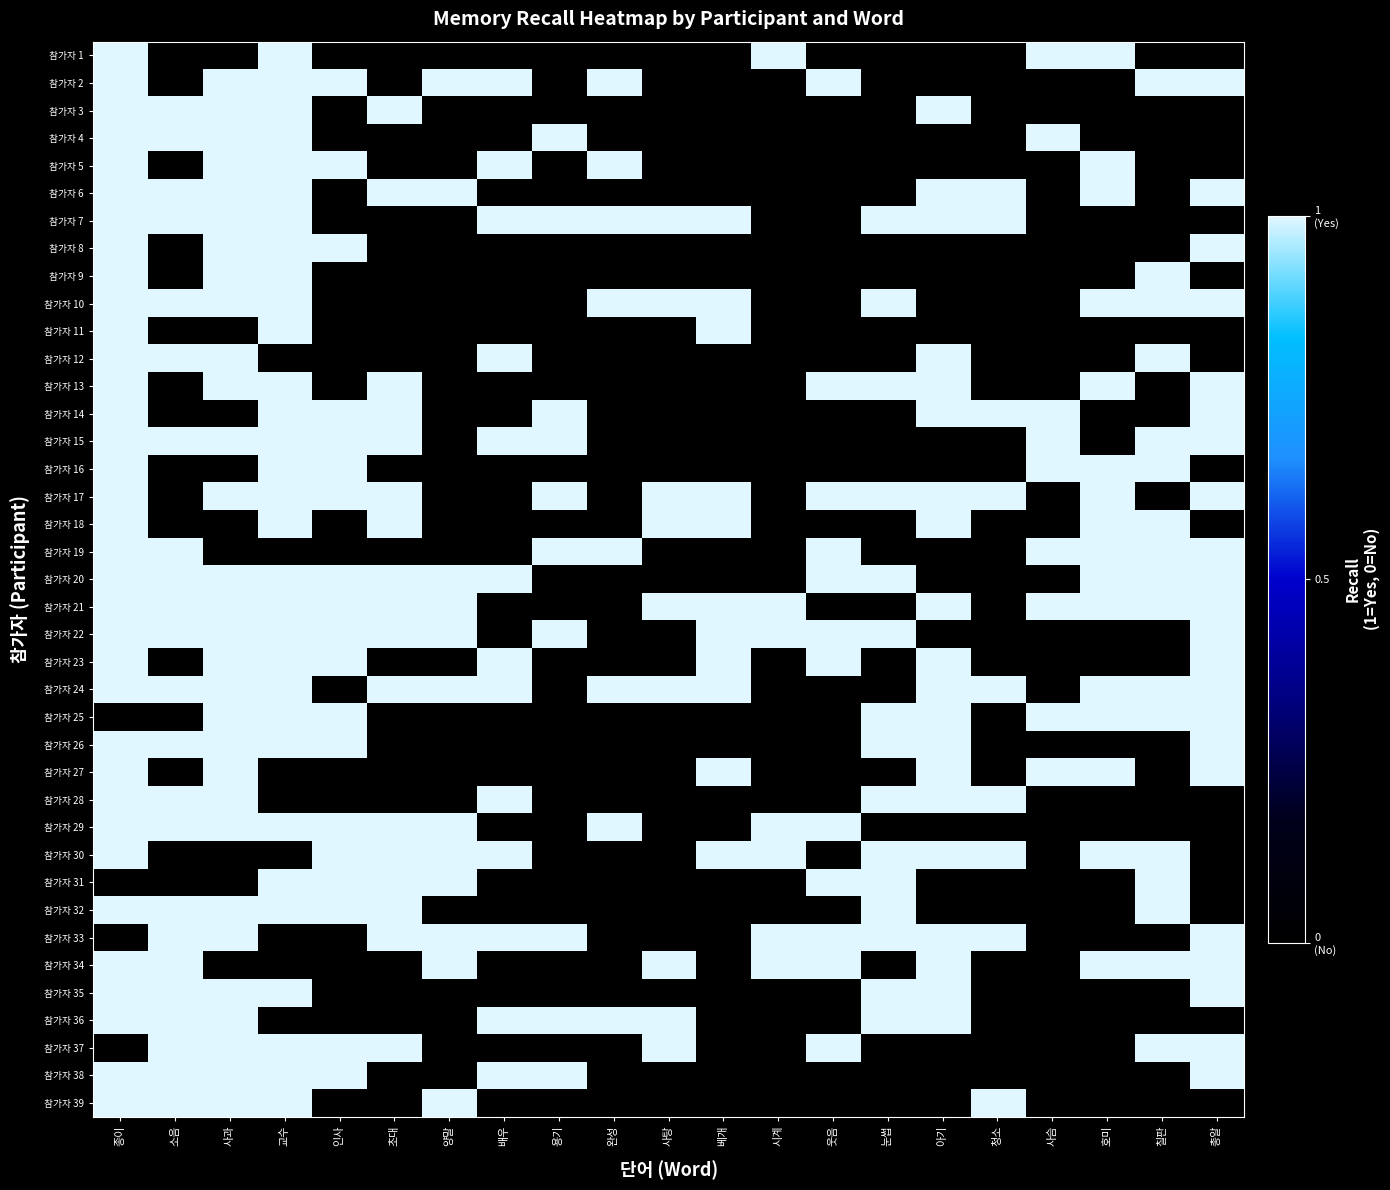

At which category does the chart reach its peak across all series?

종이